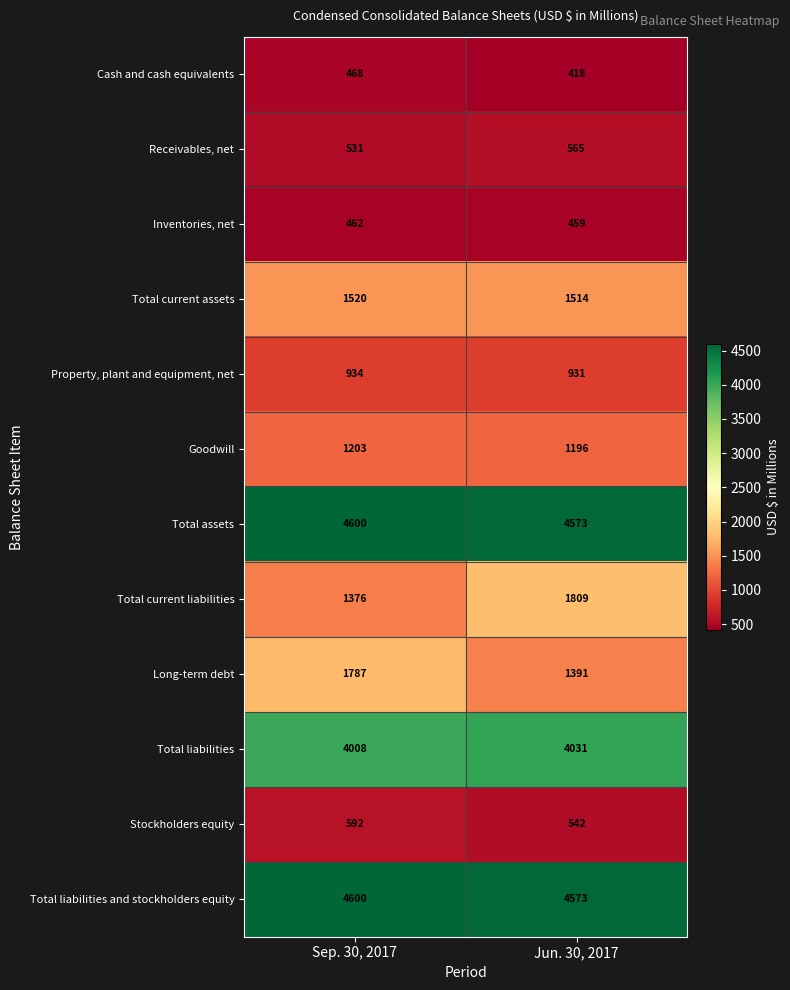

At which label is Total liabilities and stockholders equity closest to 4586?

Jun. 30, 2017